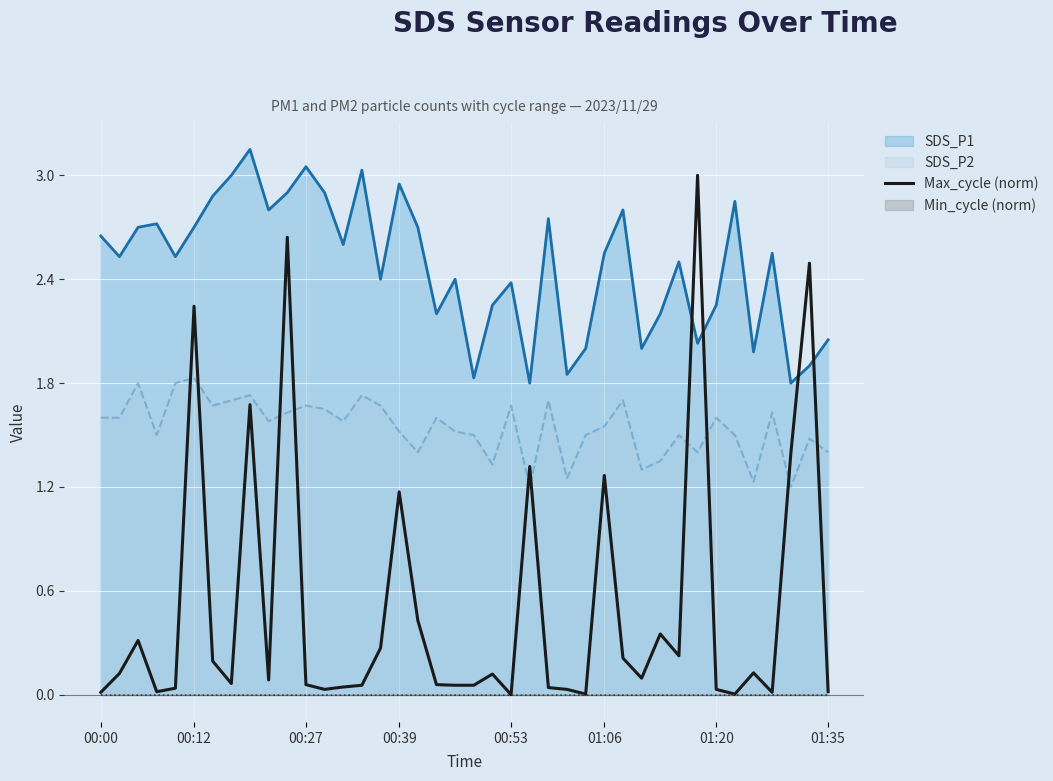

How many values exceed 0?

39